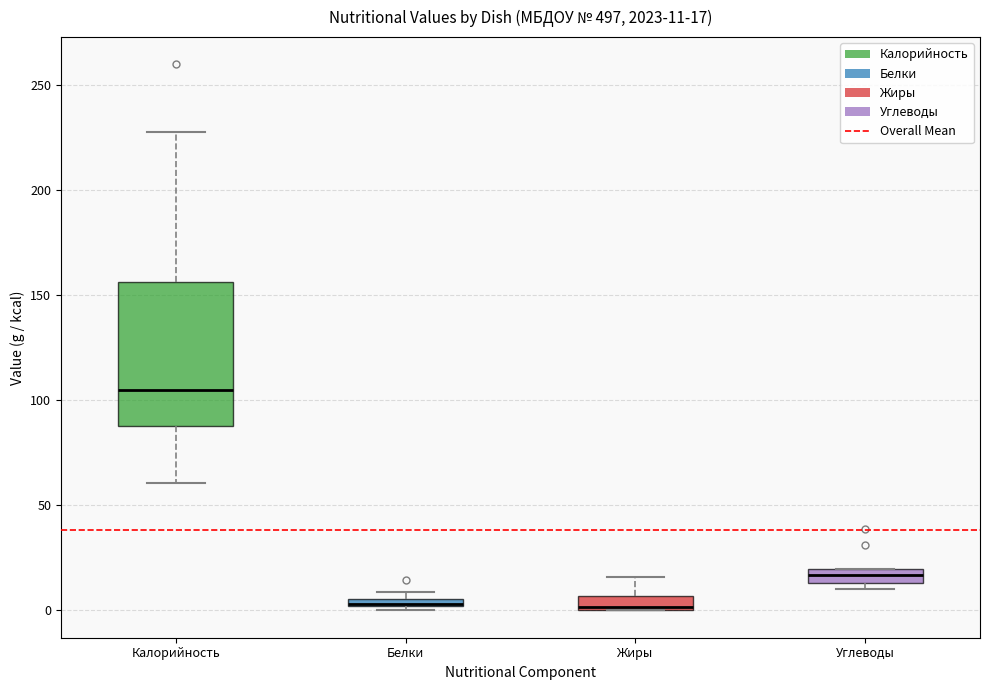

Which box is the tallest, from its lower edge to its upper edge?

Калорийность